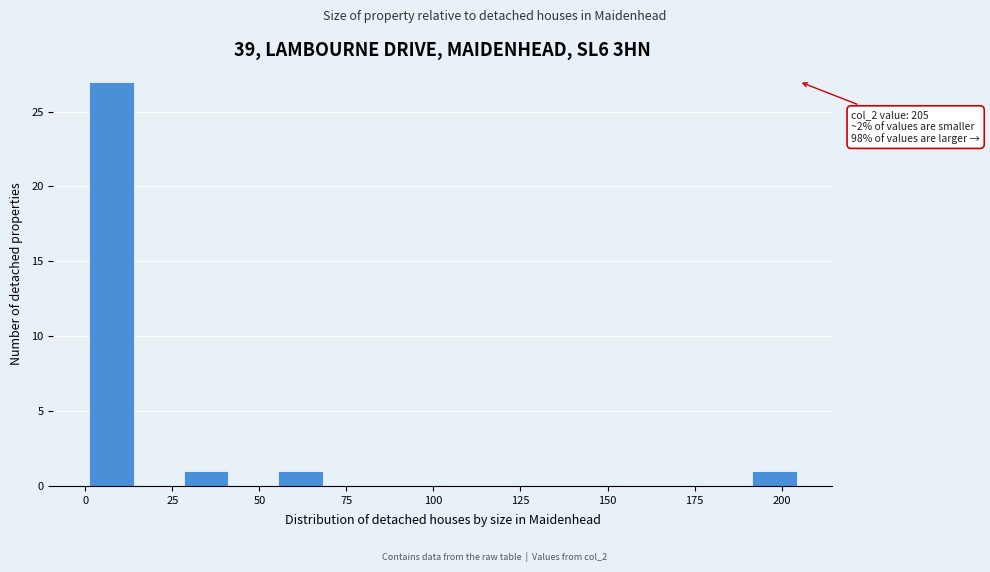

Read against the x-axis, roughly where is the centre of the tallest bar?

5